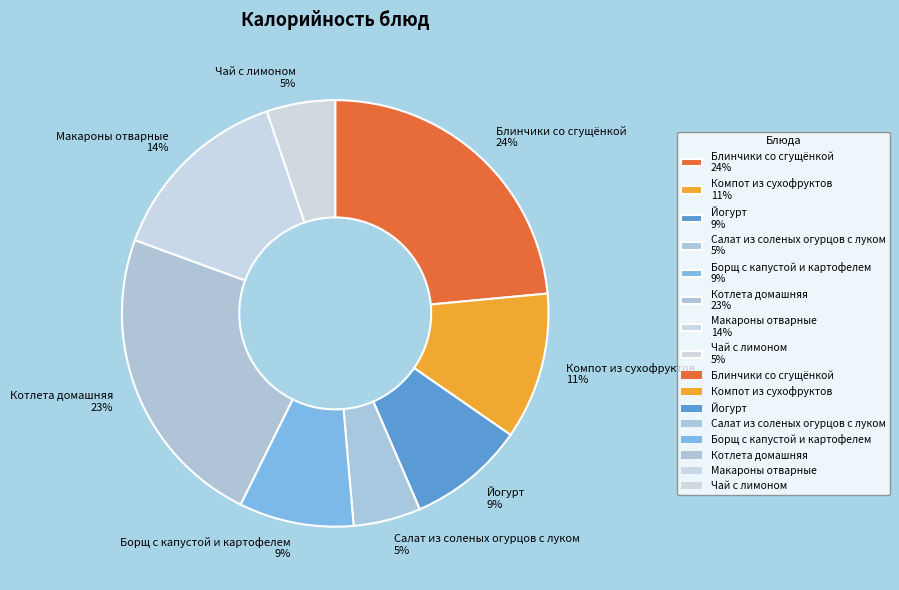

The Салат из соленых огурцов с луком slice represents 5% of the pie. True or false?

True